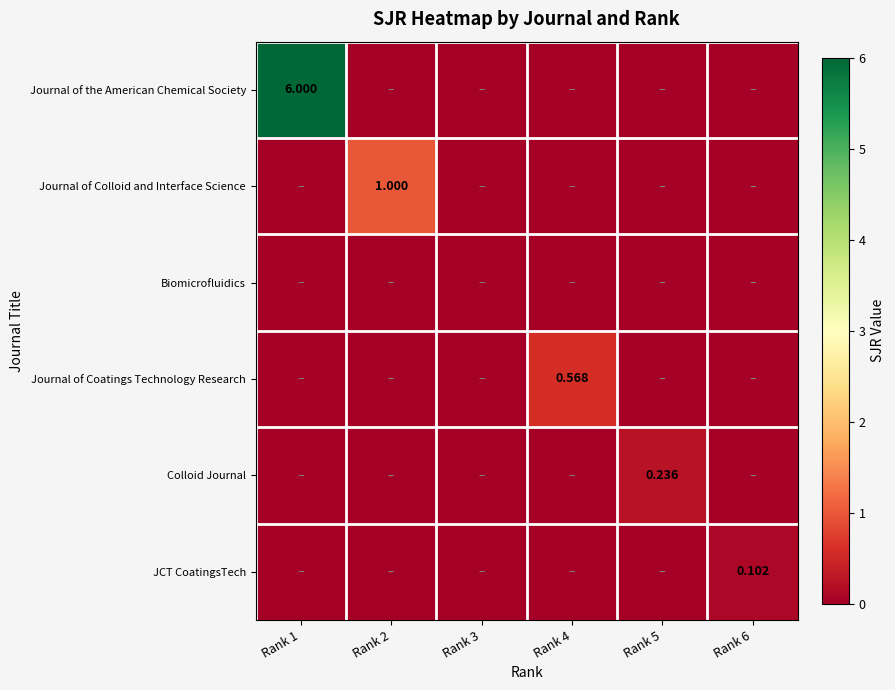

How many values in JCT CoatingsTech are above zero?

1